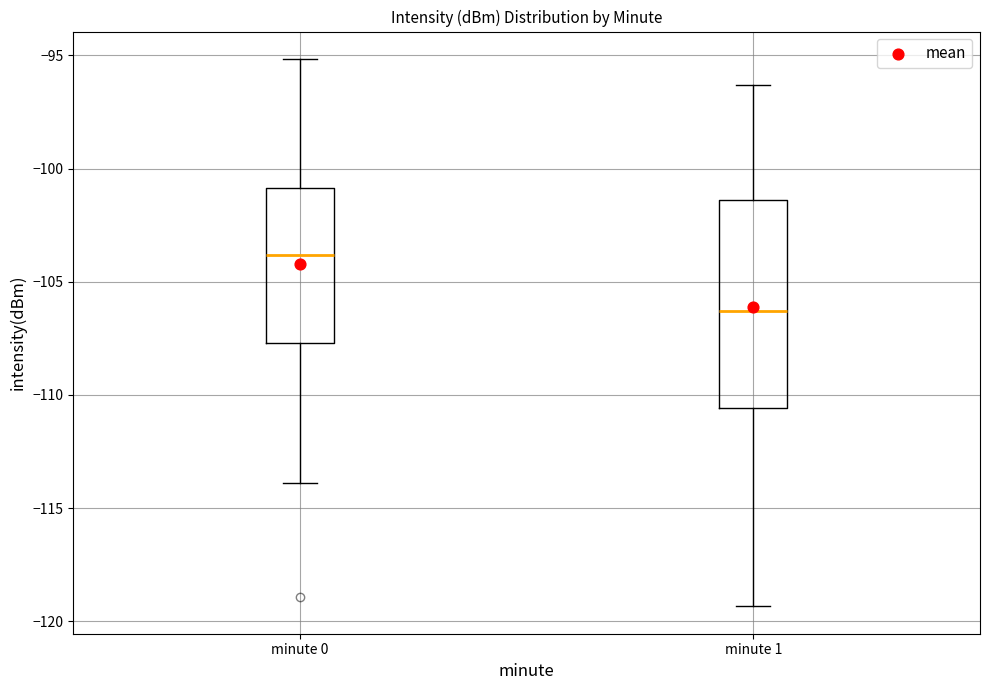

Which box's median line is the lowest?

minute 1